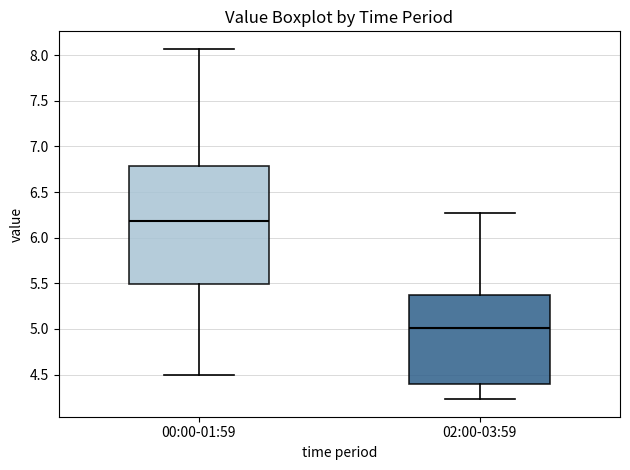

Where does the lower whisker of the box for 00:00-01:59 end on the y-axis? The values are not printed on the chart, so give them approximately, as read against the axis.

4.50